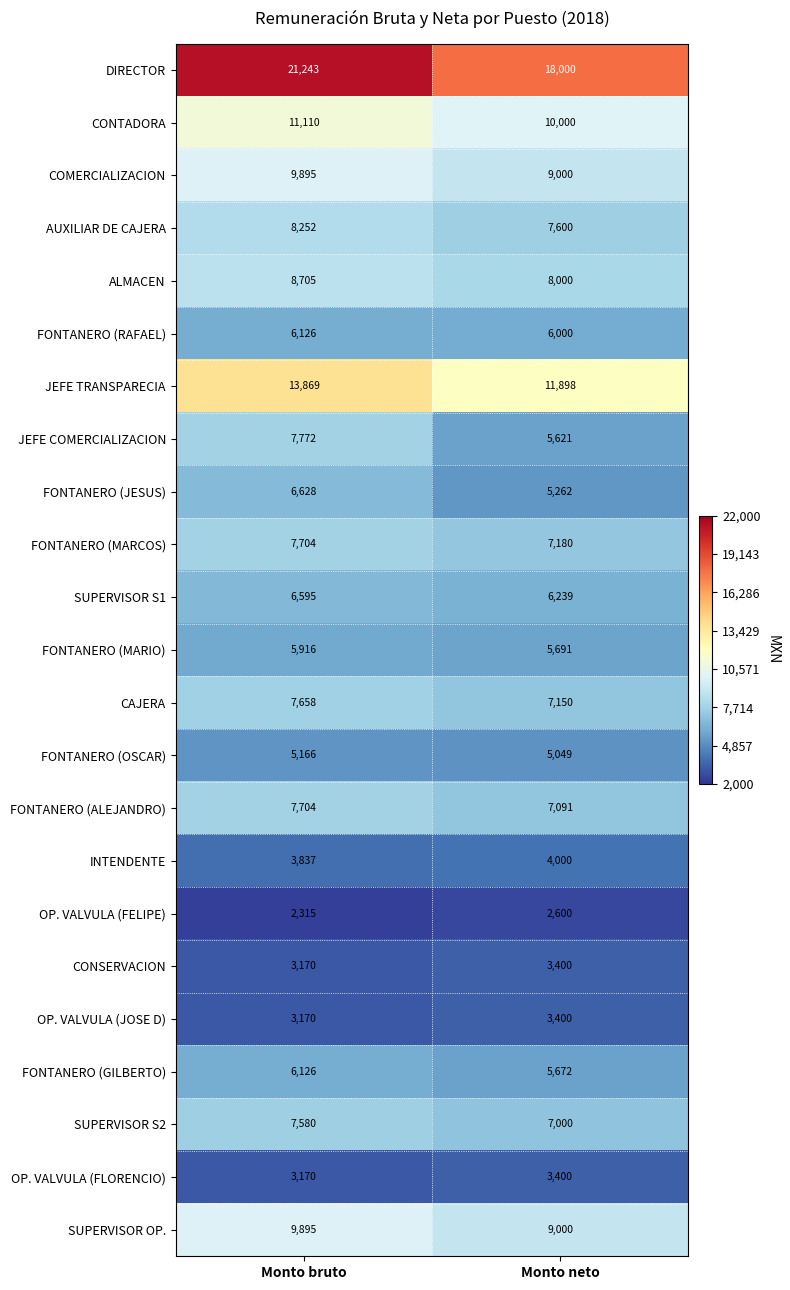

Which series has the widest spread of values?

DIRECTOR